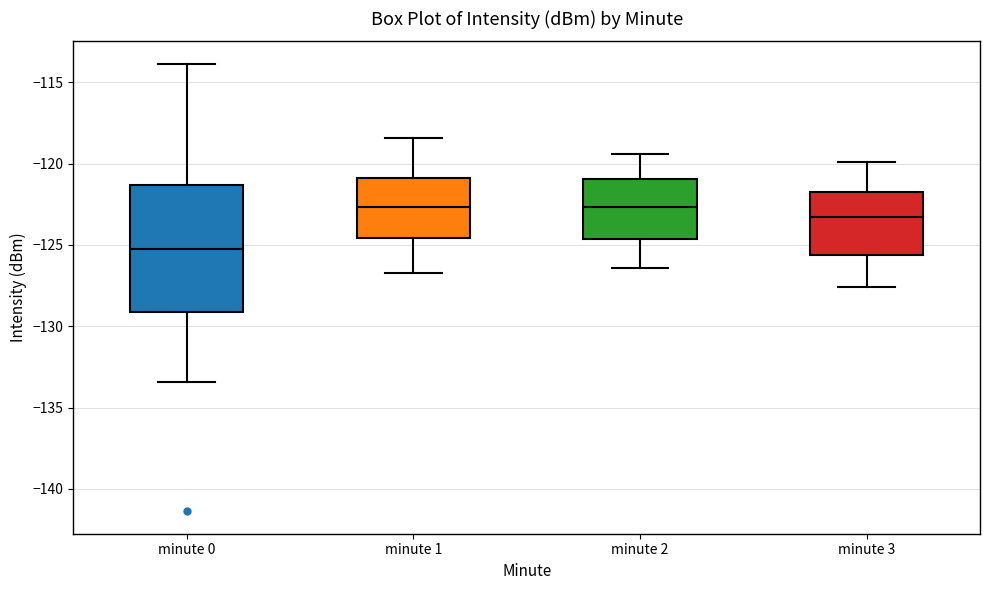

Comparing the boxes themselves (not the whiskers), which one is the tallest?

minute 0